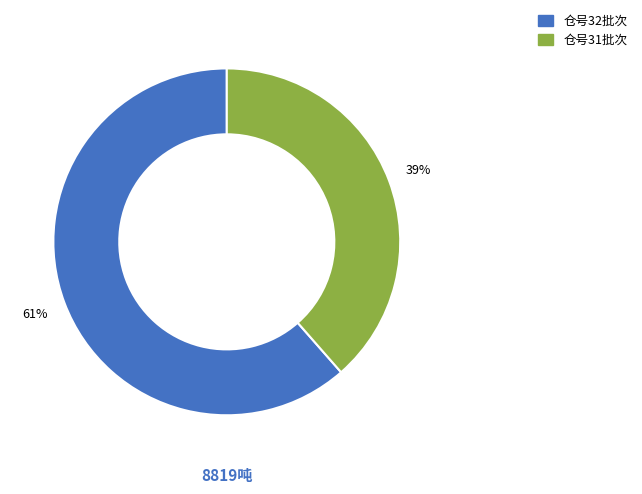

Is there any slice that represents more than half of the pie?

Yes